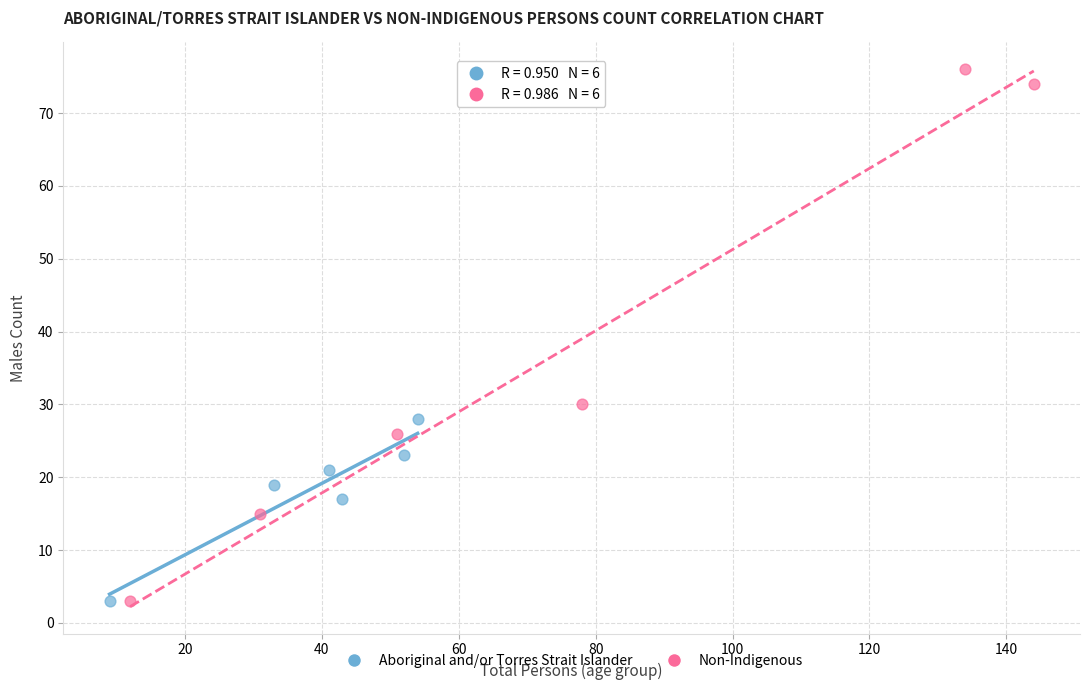

Which series contains the highest Y value?

Non-Indigenous